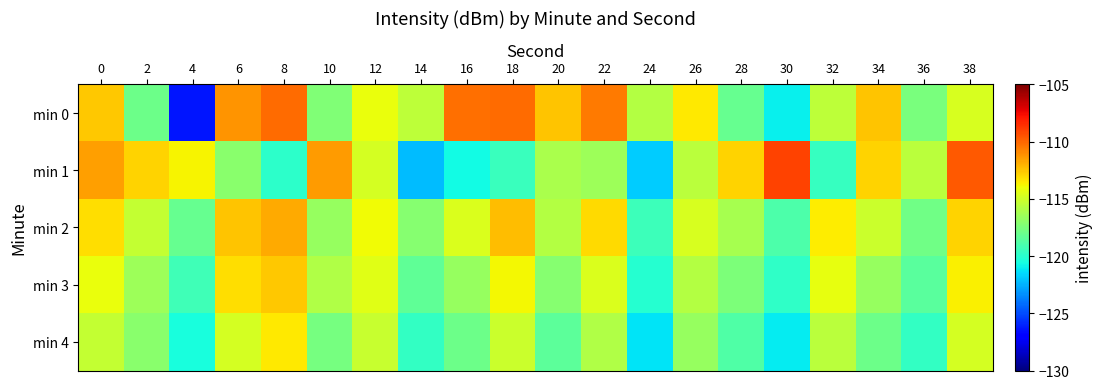

Reading left to right, extract all data points from this chart.

min 0: 0=-112.5	2=-117.9	4=-126.3	6=-111.2	8=-110.2	10=-117.4	12=-114.1	14=-115.5	16=-110.2	18=-110.1	20=-112.4	22=-110.5	24=-115.8	26=-113.4	28=-118.1	30=-120.9	32=-115.5	34=-112.5	36=-117.5	38=-114.7
min 1: 0=-111.5	2=-112.8	4=-113.7	6=-117.0	8=-119.8	10=-111.4	12=-114.8	14=-122.2	16=-120.6	18=-119.5	20=-116.1	22=-116.5	24=-121.8	26=-115.6	28=-112.9	30=-109.0	32=-119.6	34=-112.9	36=-115.6	38=-109.6
min 2: 0=-113.2	2=-115.3	4=-118.1	6=-112.5	8=-111.8	10=-116.7	12=-113.9	14=-117.2	16=-114.6	18=-112.3	20=-115.8	22=-113.1	24=-119.4	26=-114.7	28=-116.2	30=-118.9	32=-113.5	34=-115.1	36=-117.8	38=-112.9
min 3: 0=-114.1	2=-116.5	4=-119.3	6=-113.2	8=-112.6	10=-115.9	12=-114.4	14=-118.3	16=-116.7	18=-113.8	20=-117.2	22=-114.6	24=-120.1	26=-115.8	28=-117.5	30=-119.8	32=-114.2	34=-116.7	36=-118.5	38=-113.6
min 4: 0=-115.3	2=-117.1	4=-120.5	6=-114.8	8=-113.4	10=-117.6	12=-115.2	14=-119.7	16=-117.9	18=-115.1	20=-118.4	22=-115.9	24=-121.3	26=-116.7	28=-118.8	30=-121.1	32=-115.6	34=-117.9	36=-119.7	38=-114.8